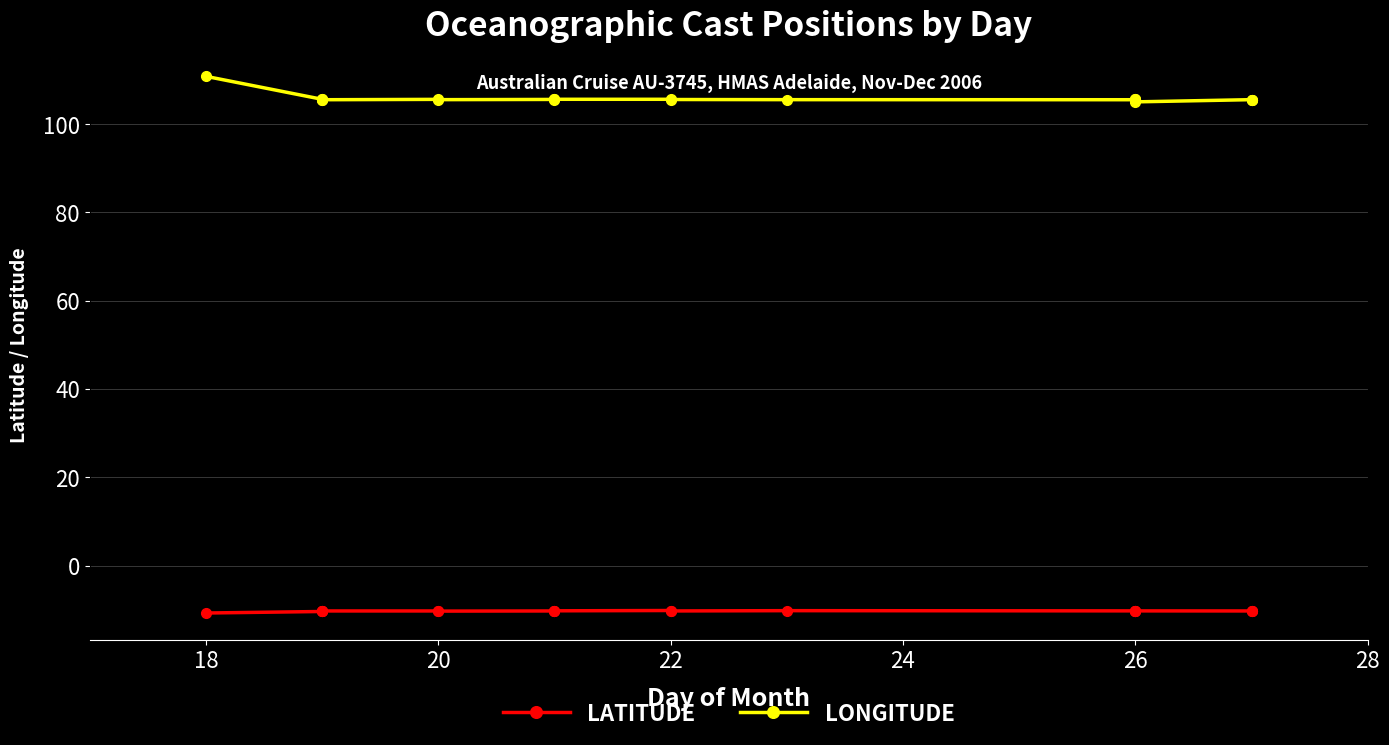

True or false: LONGITUDE and LATITUDE intersect in this chart.

False